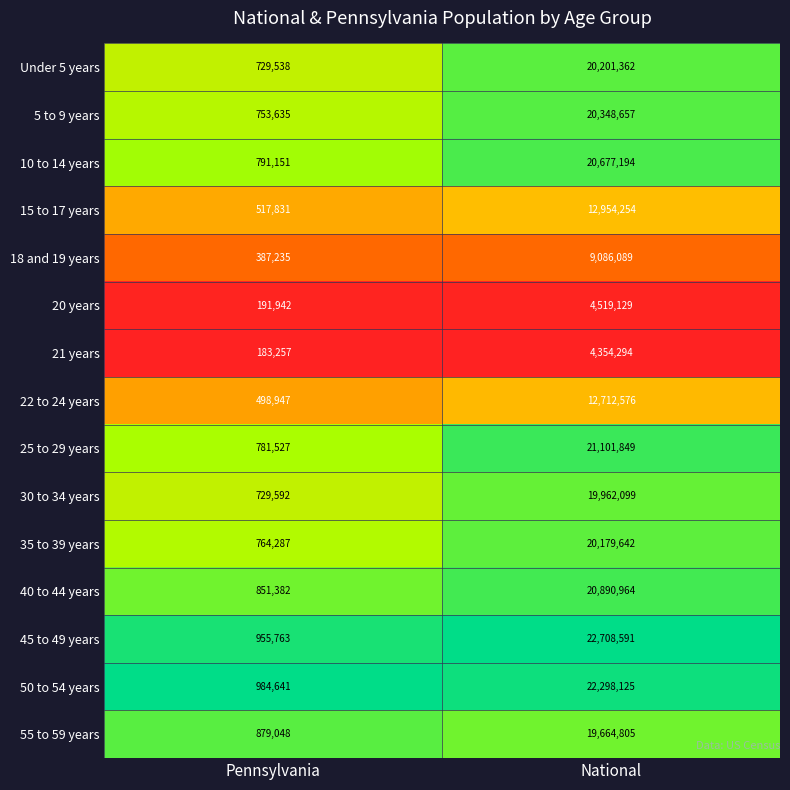

The 18 and 19 years series shows 387235 at Pennsylvania. True or false?

True